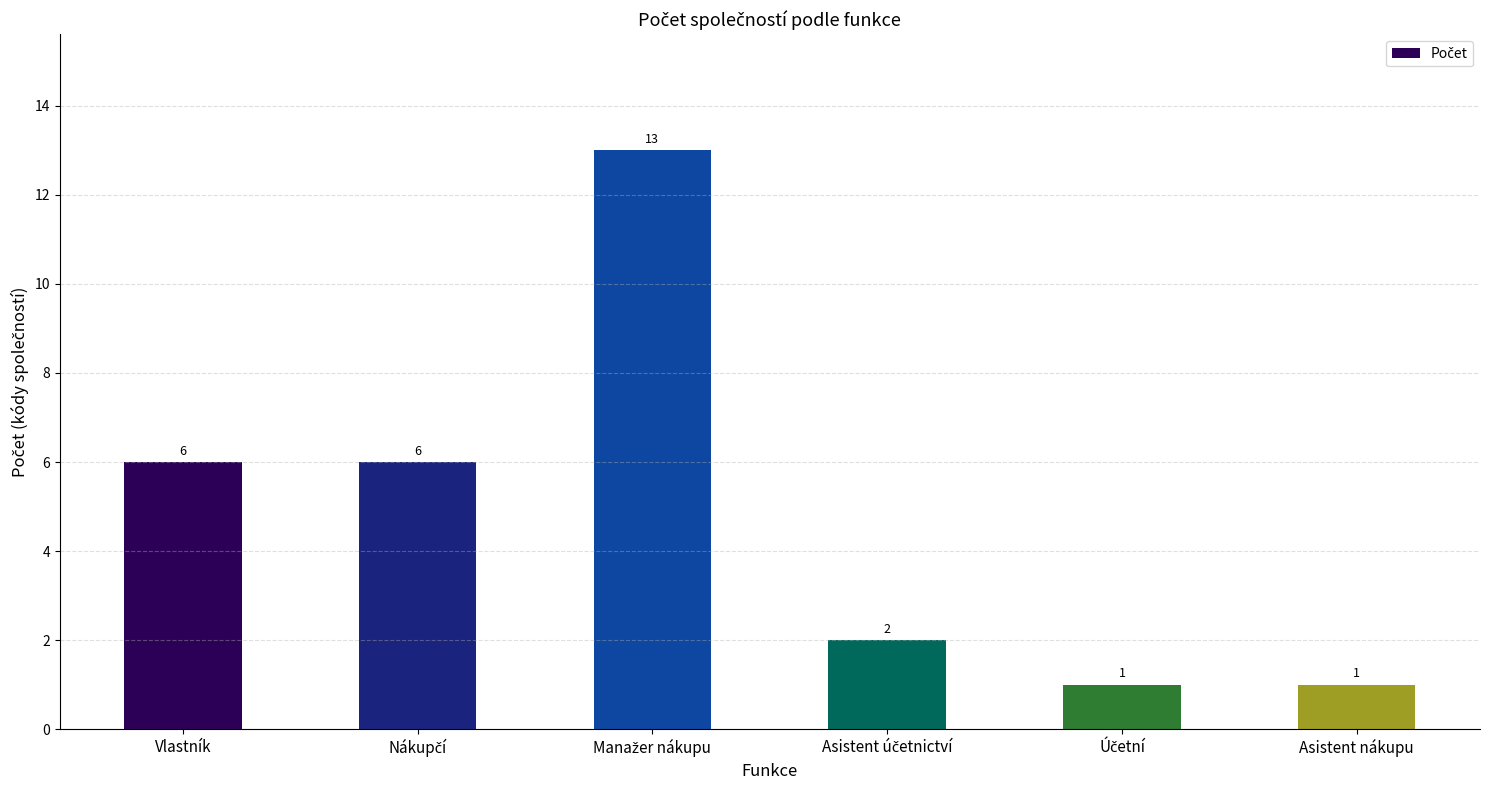

How many data points are less than 6?

3